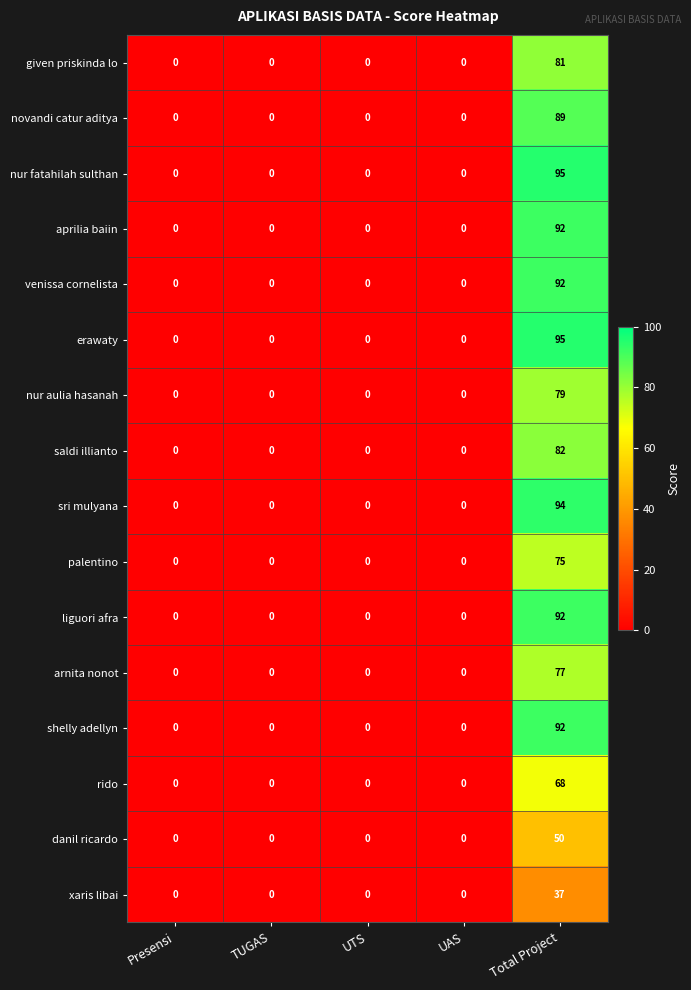

At which category is the sum across all series the highest?

Total Project